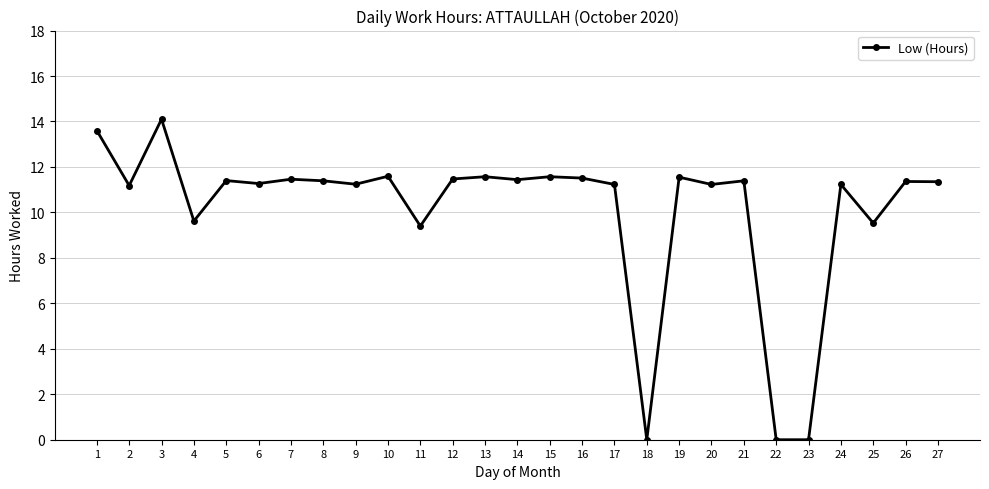

What is the maximum value shown in the chart?

14.1